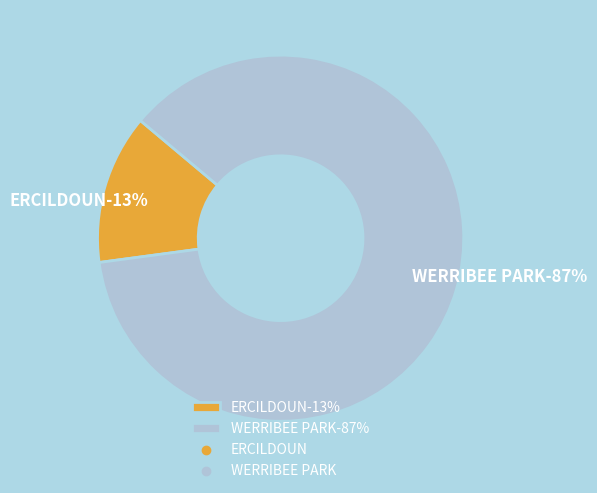

To the nearest percent, what percentage of the pie is ERCILDOUN?

13%